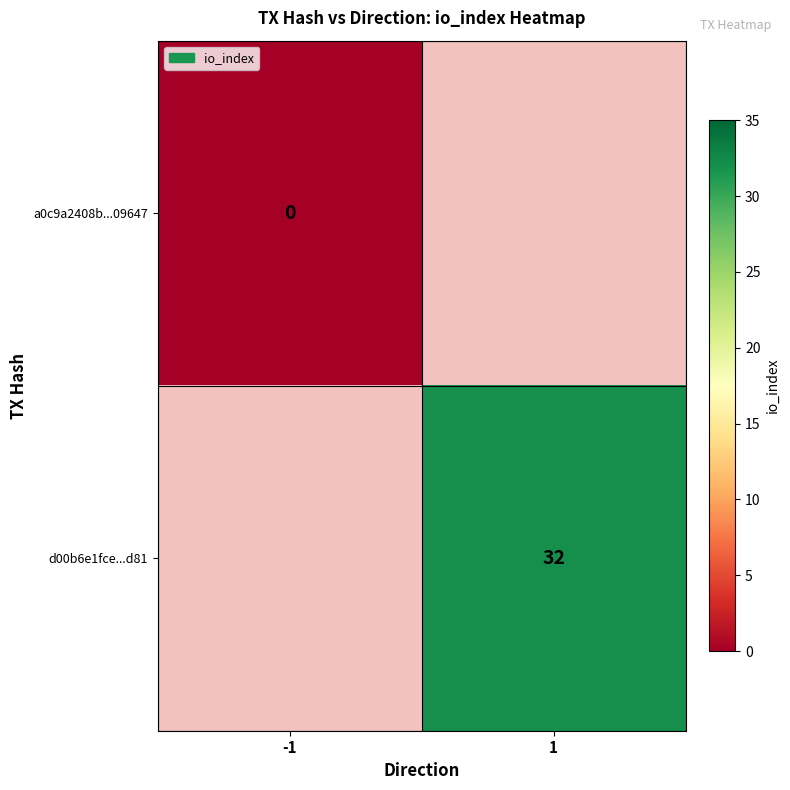

Count the number of categories in the chart.

2